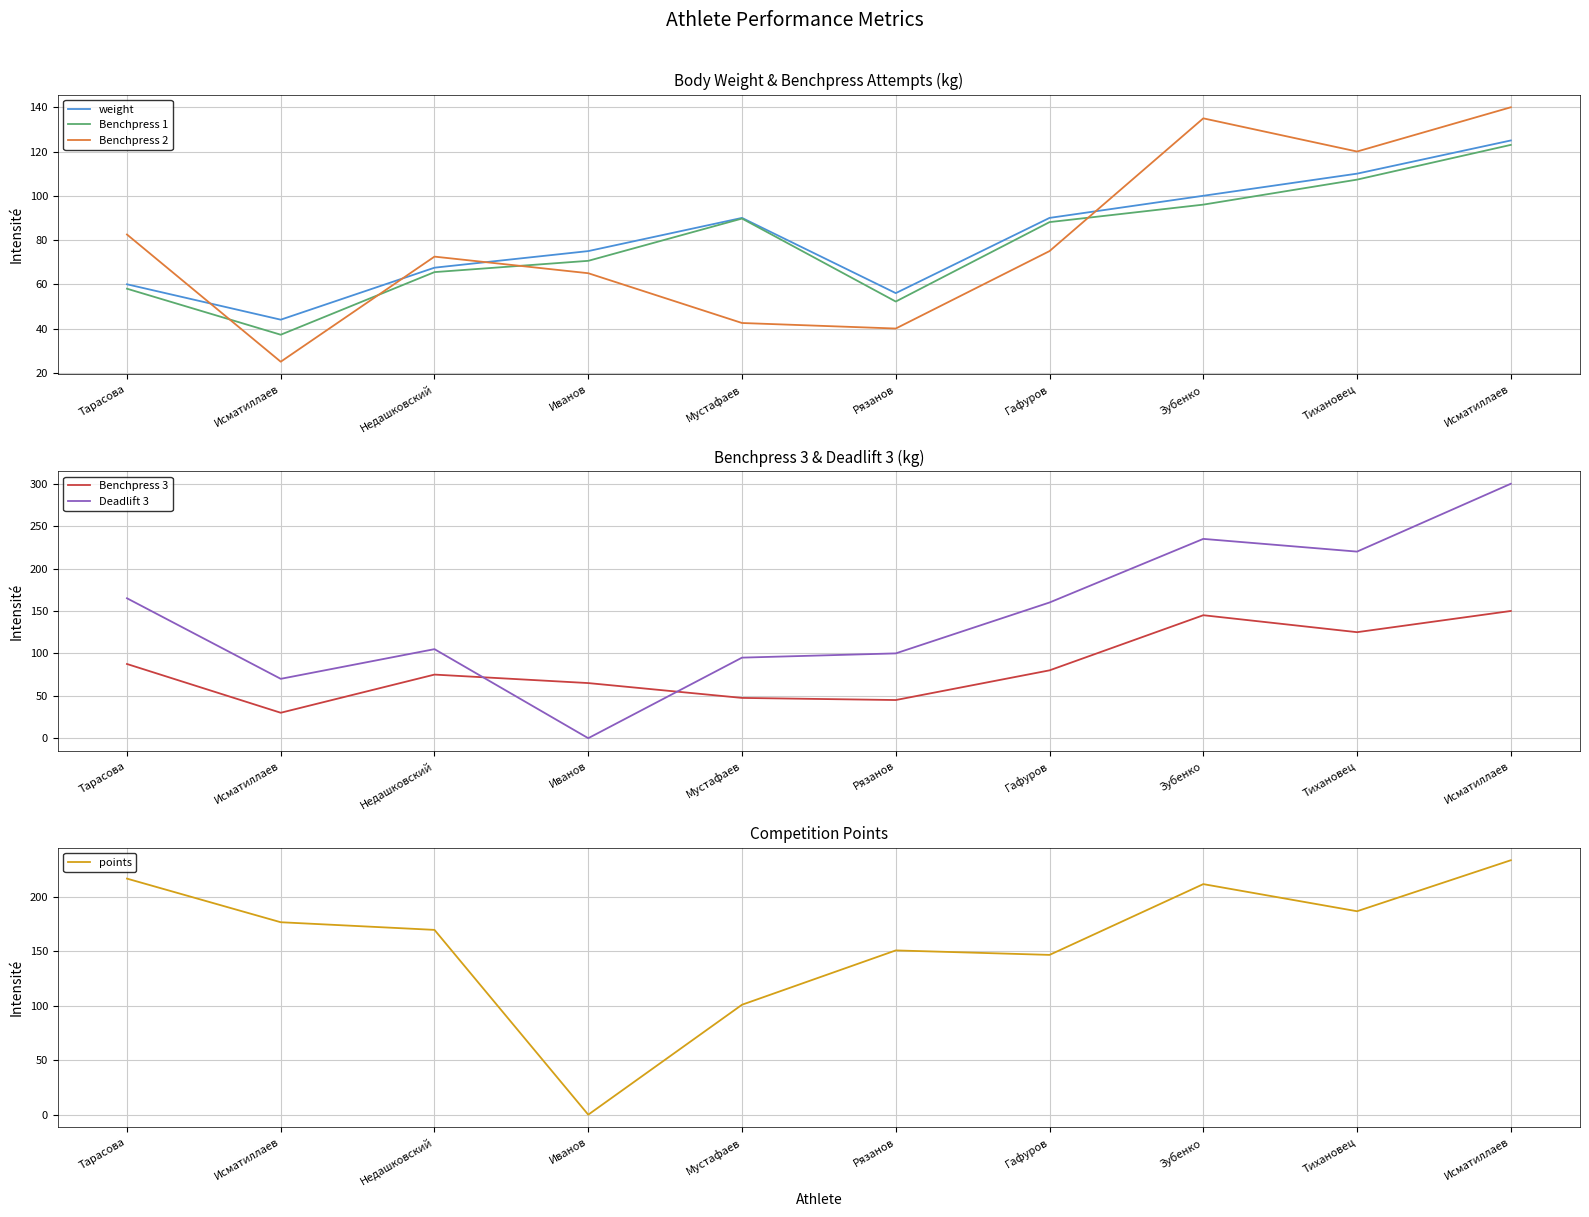

What is the average value of the Benchpress 2 series?

79.8